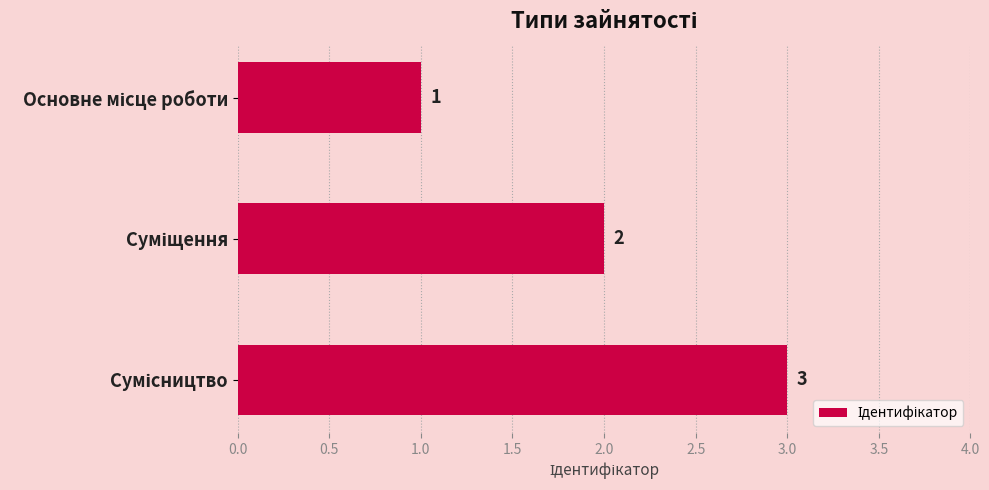

How many values are below 2?

1